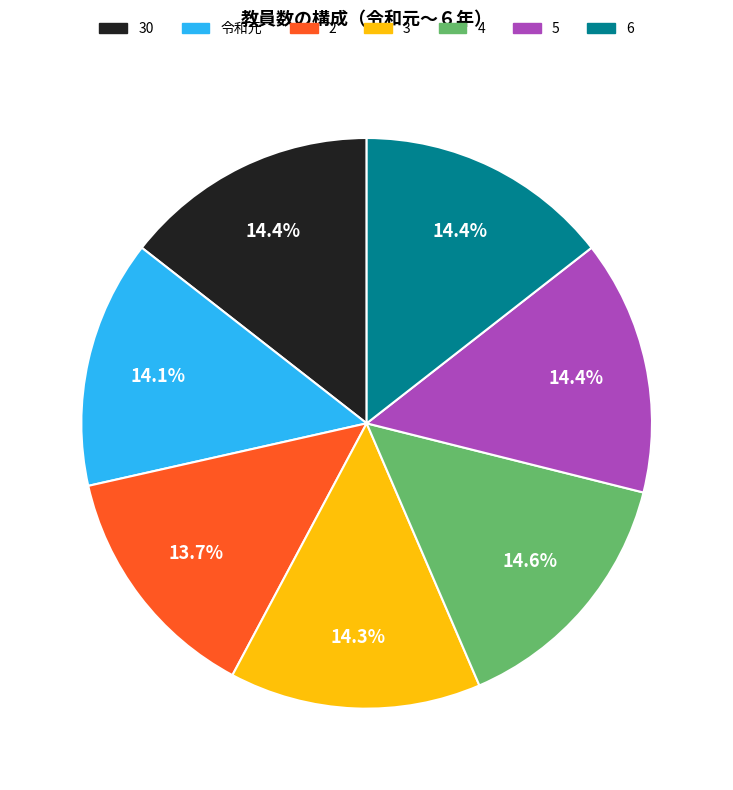

What percentage is NOT represented by 令和元?

85.9%